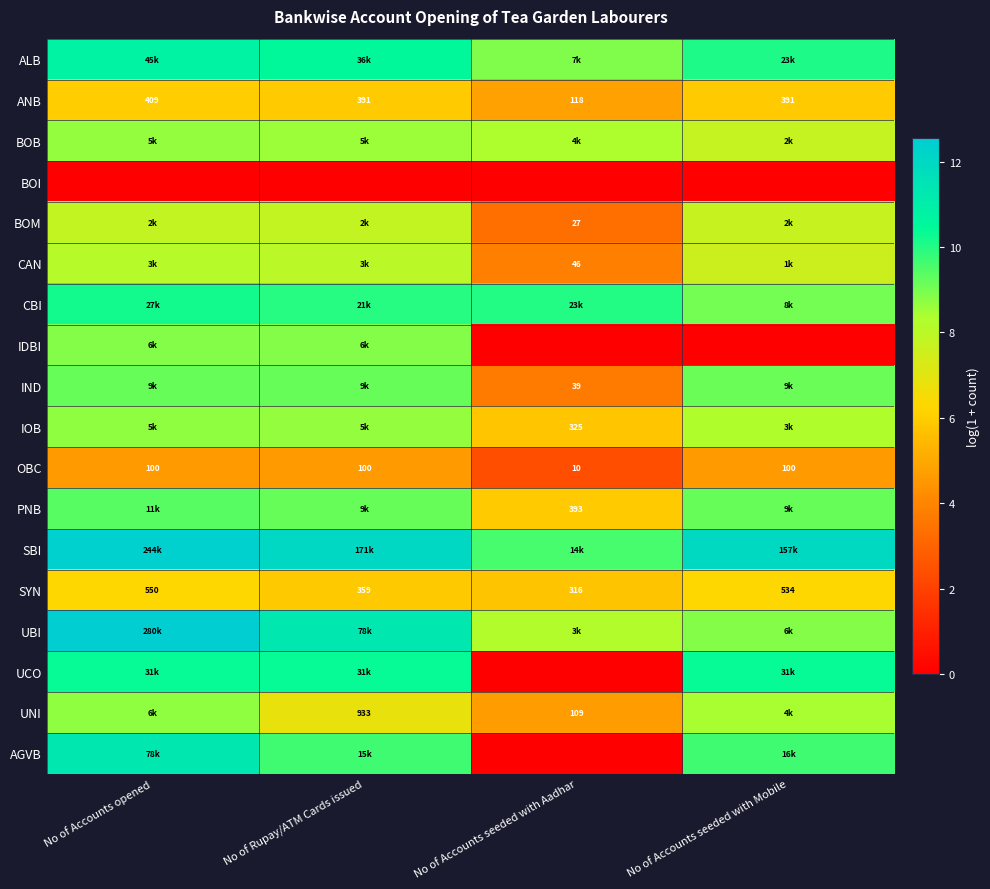

At which label does ANB reach its minimum?

No of Accounts seeded with Aadhar